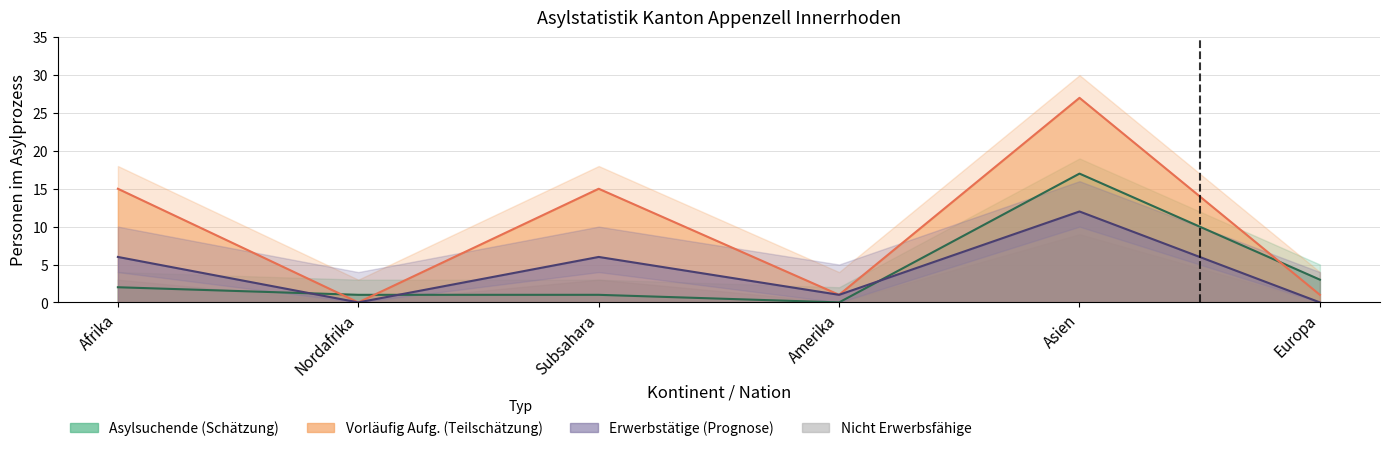

What is the label of the 4th point from the left?

Amerika